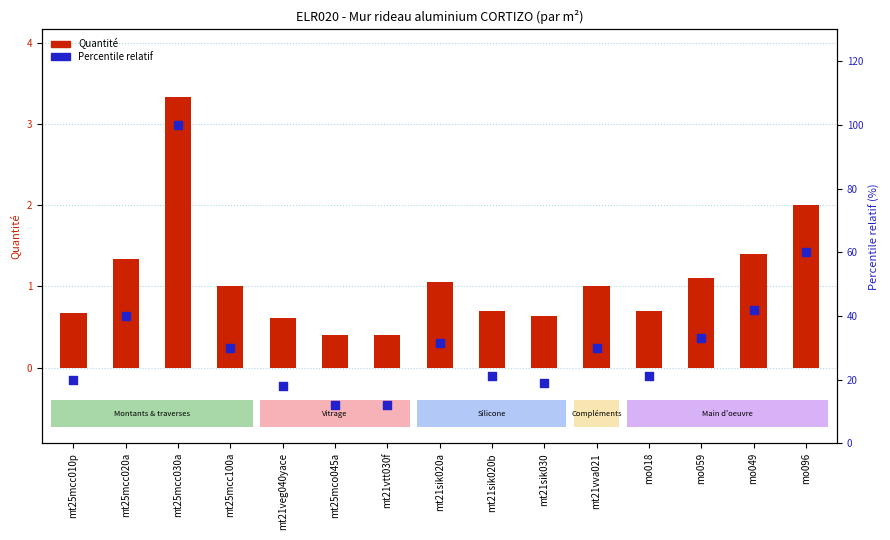

Which series has the largest total across all categories?

Percentile relatif